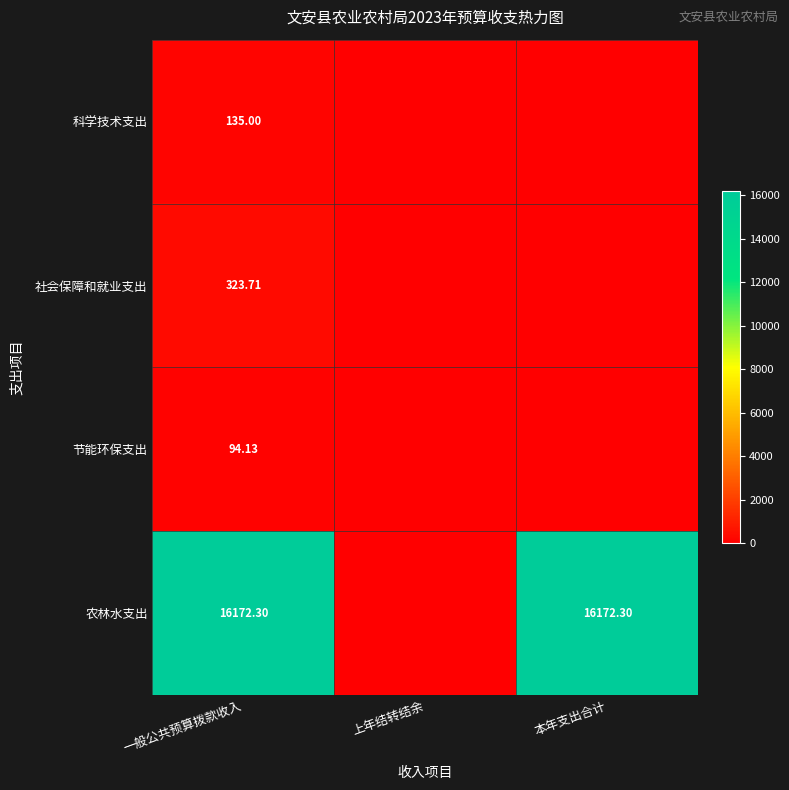

What is the difference between the maximum and minimum values in the 科学技术支出 series?

135.0